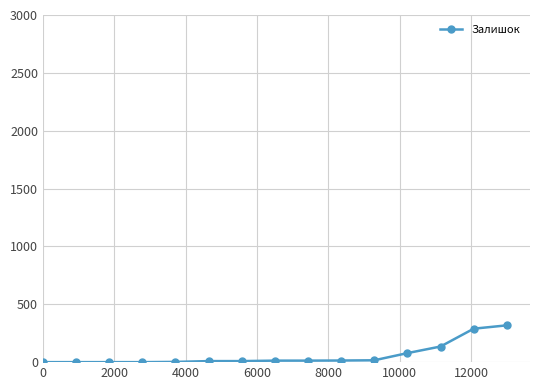

What is the maximum value shown in the chart?

318